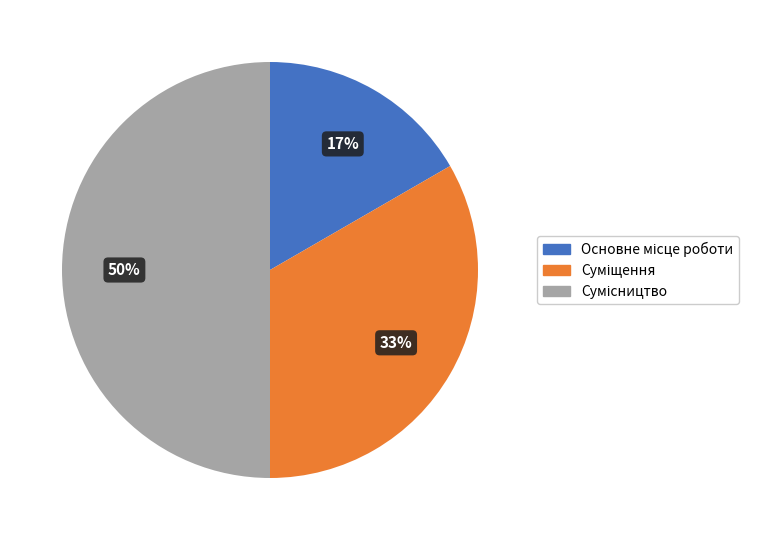

How many segments does this pie chart have?

3